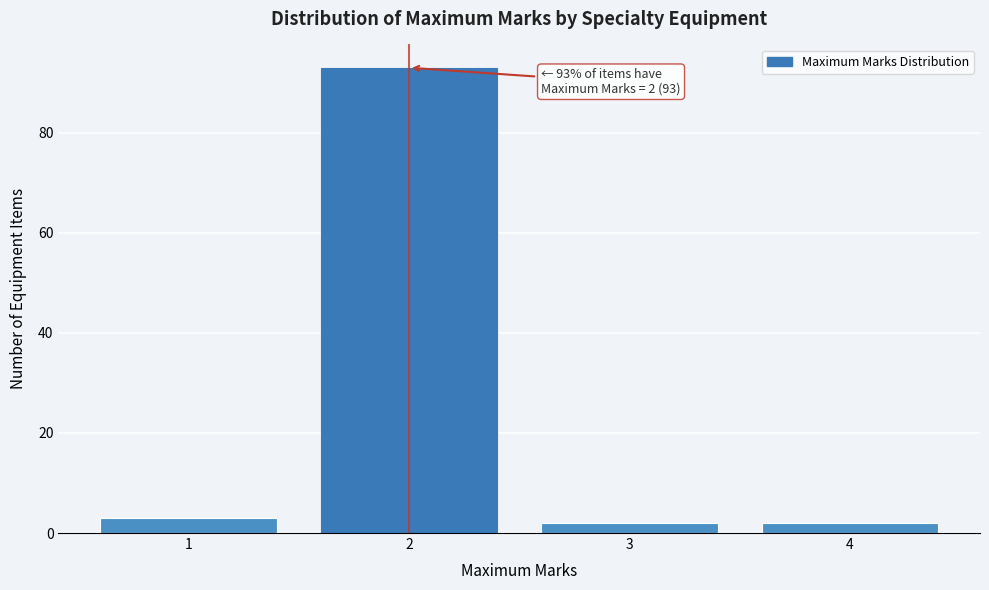

Which range on the x-axis has the tallest bar?

1.5 to 2.5